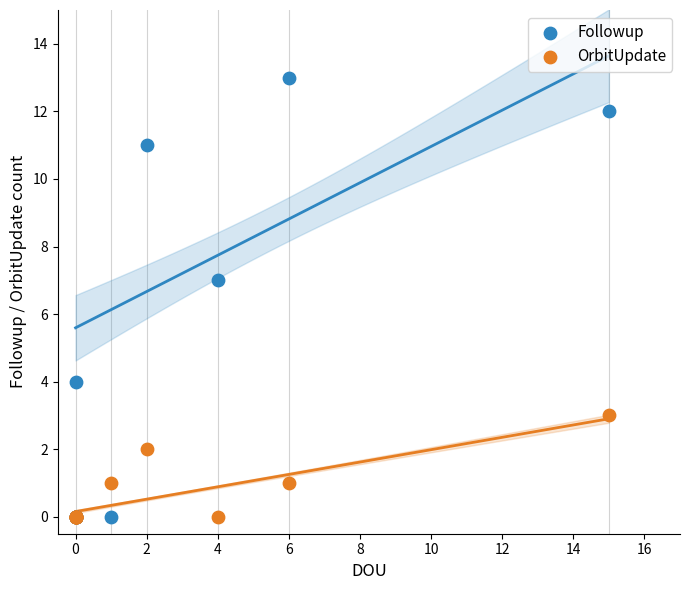

Across all series, what Y value is closest to 6?

7